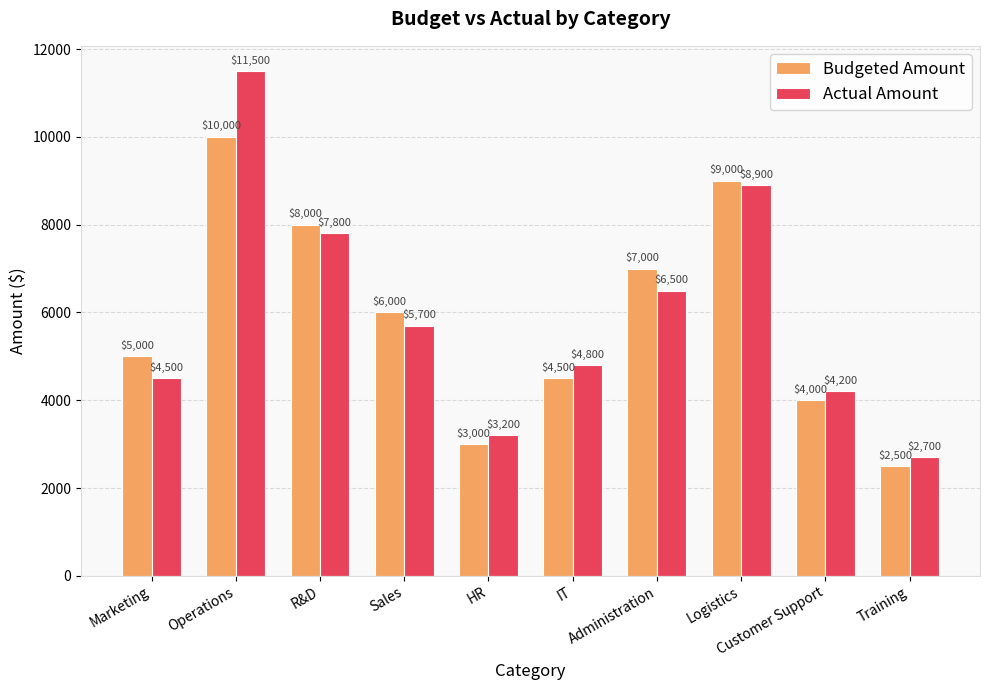

Rank the series at Customer Support from highest to lowest value.

Actual Amount, Budgeted Amount